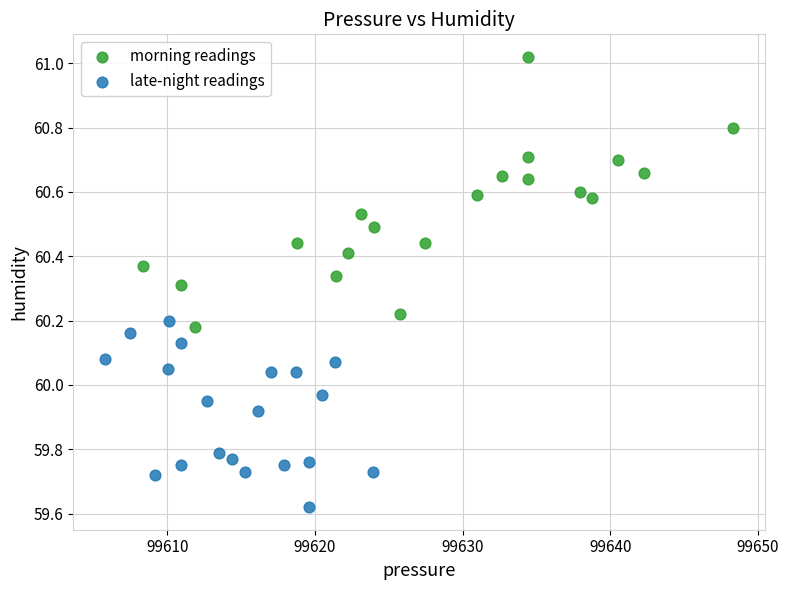

Which series reaches the maximum Y coordinate?

morning readings